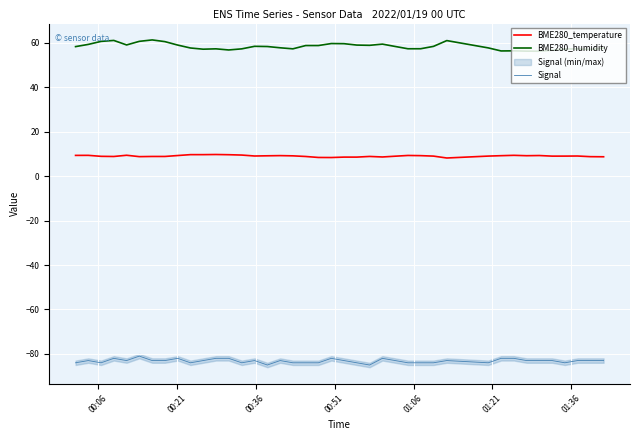

Which series has the largest range (max minus min)?

BME280_humidity